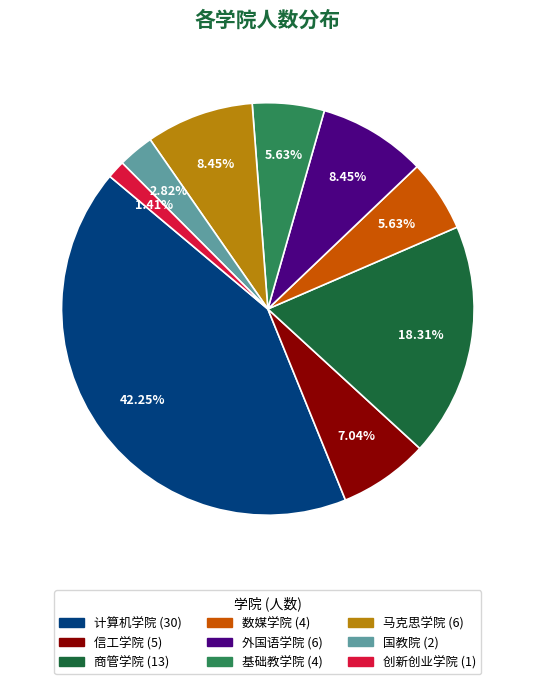

To the nearest percent, what percentage of the pie is 数媒学院?

6%